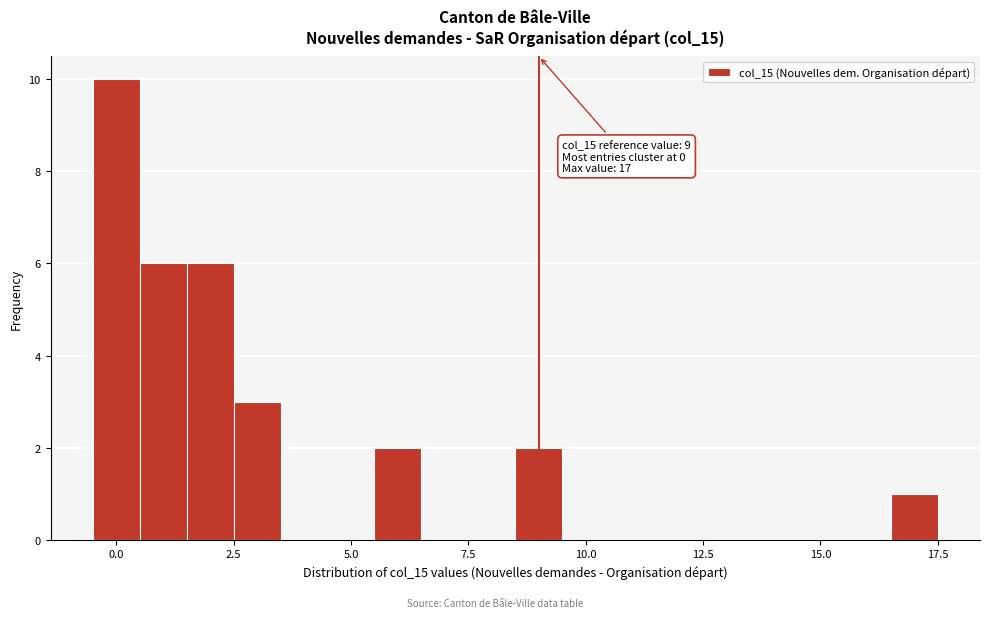

Around what value on the x-axis is the tallest bar? Give the approximate position of its centre, as read against the axis.

0.0